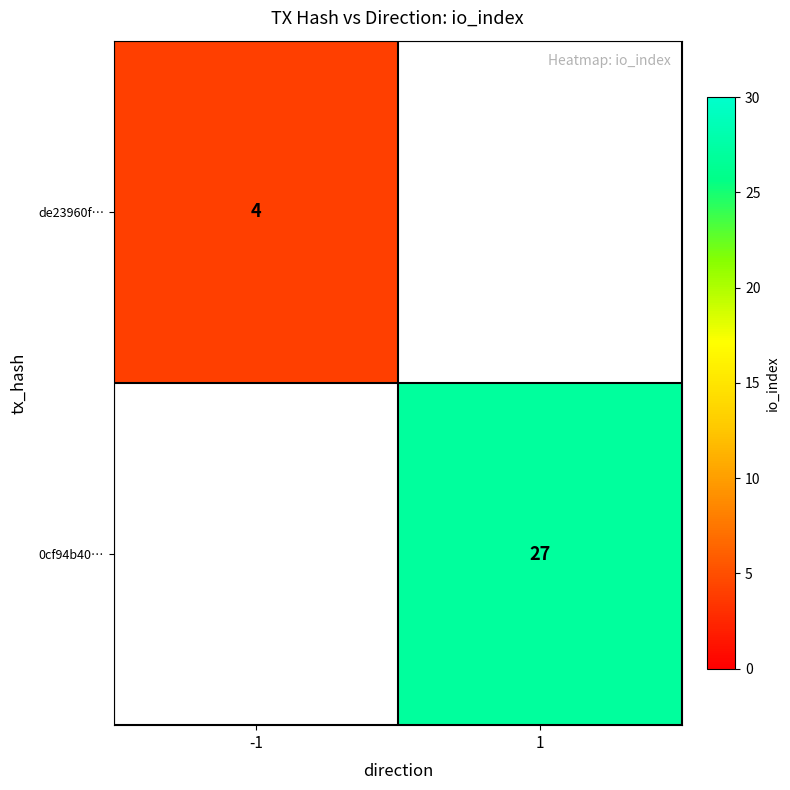

The 0cf94b40… series shows 12 at 1. True or false?

False